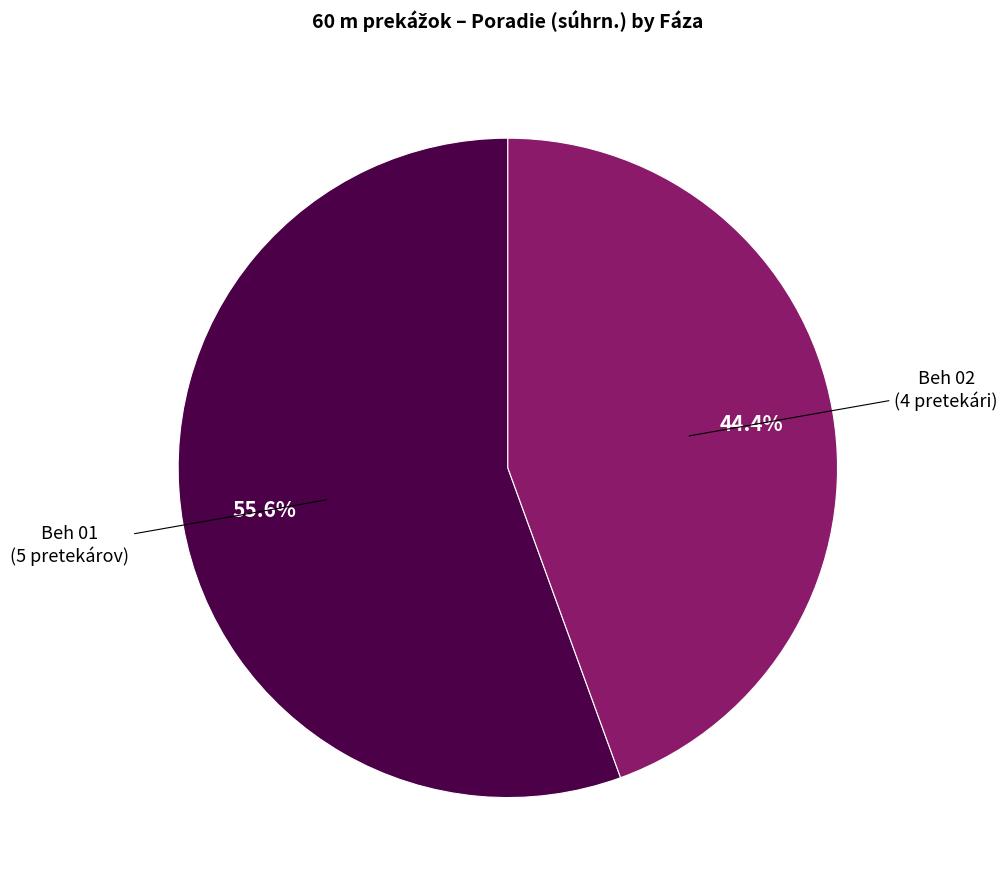

Does any single category account for the majority?

Yes